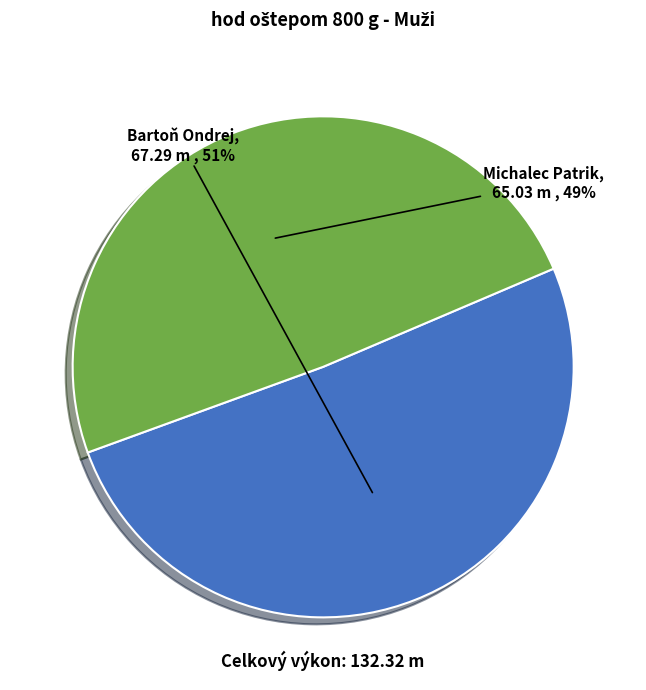

What is the ratio of the value at Bartoň Ondrej to the value at Michalec Patrik?

1.0